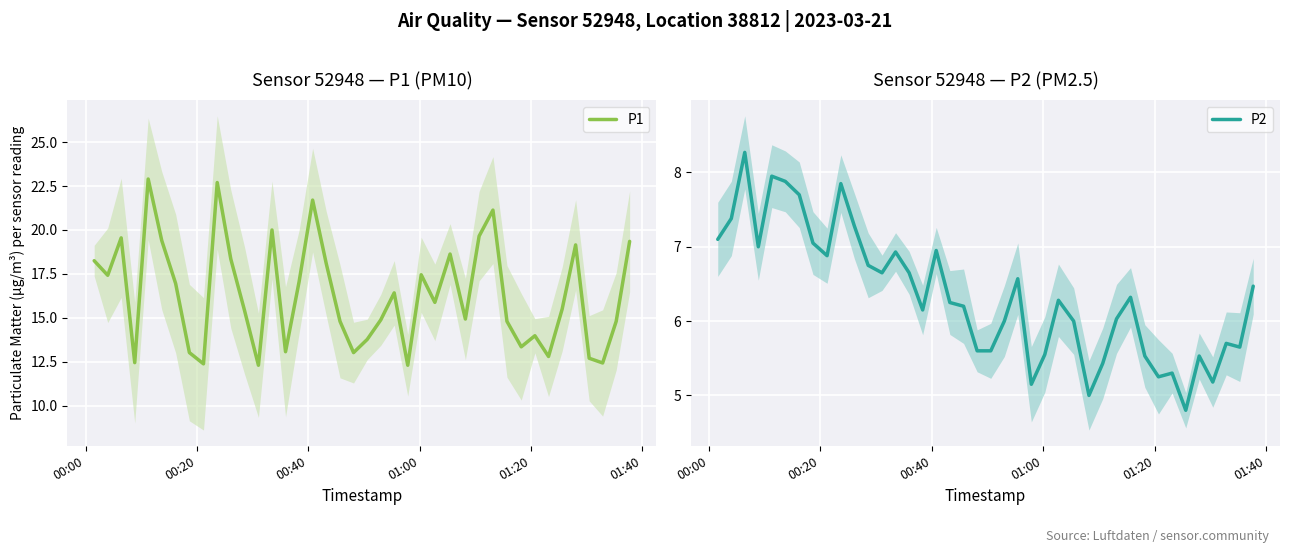

How many lines are shown in the chart?

2